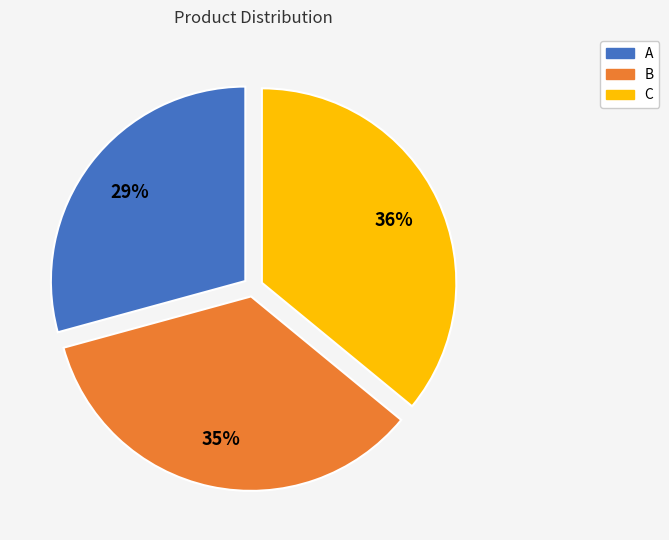

To the nearest percent, what is the difference between the largest and smallest slice percentages?

7%